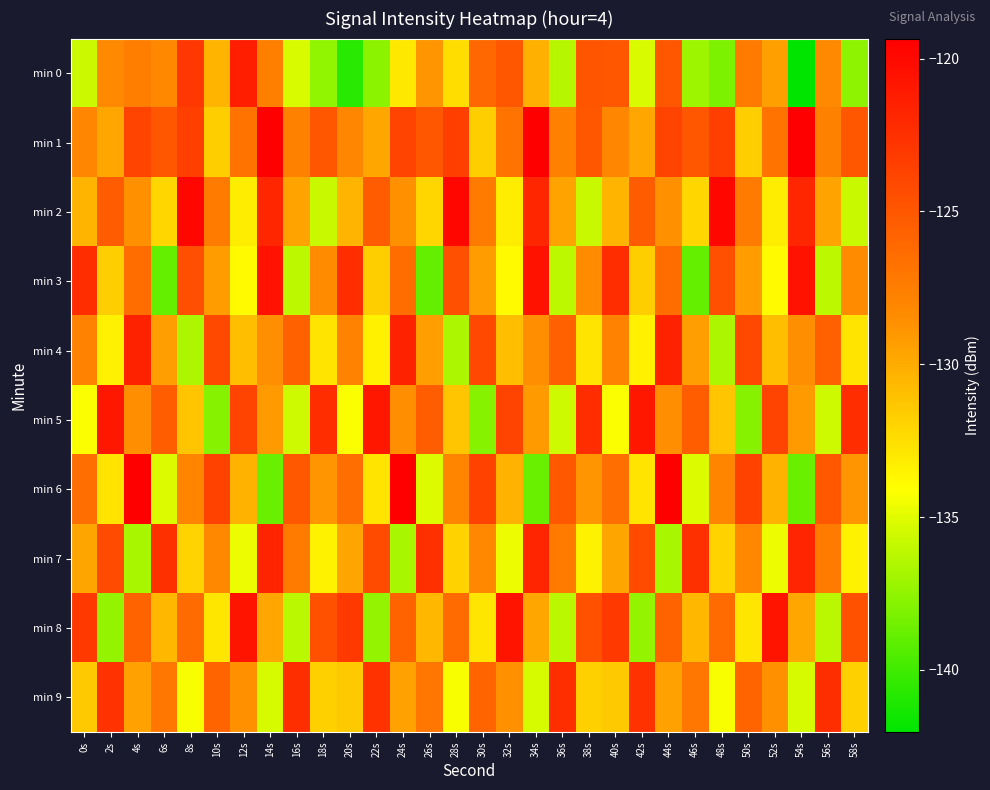

Reading left to right, transcribe all the data shown in this chart.

min 0: 0s=-135.7	2s=-128.3	4s=-127.6	6s=-128.1	8s=-122.9	10s=-130.4	12s=-121.4	14s=-127.6	16s=-135.3	18s=-137.5	20s=-140.7	22s=-137.7	24s=-132.9	26s=-128.8	28s=-132.4	30s=-126.1	32s=-125.0	34s=-130.2	36s=-136.3	38s=-124.9	40s=-124.9	42s=-135.2	44s=-125.0	46s=-137.1	48s=-138.1	50s=-127.4	52s=-129.4	54s=-142.0	56s=-128.3	58s=-137.5
min 1: 0s=-128.1	2s=-129.8	4s=-123.7	6s=-125.0	8s=-123.5	10s=-131.7	12s=-126.8	14s=-119.3	16s=-127.8	18s=-125.0	20s=-128.1	22s=-129.8	24s=-123.7	26s=-125.0	28s=-123.5	30s=-131.7	32s=-126.8	34s=-119.3	36s=-127.8	38s=-125.0	40s=-128.1	42s=-129.8	44s=-123.7	46s=-125.0	48s=-123.5	50s=-131.7	52s=-126.8	54s=-119.3	56s=-127.8	58s=-125.0
min 2: 0s=-130.5	2s=-125.3	4s=-128.7	6s=-132.1	8s=-119.8	10s=-127.4	12s=-133.2	14s=-121.9	16s=-129.6	18s=-135.8	20s=-130.5	22s=-125.3	24s=-128.7	26s=-132.1	28s=-119.8	30s=-127.4	32s=-133.2	34s=-121.9	36s=-129.6	38s=-135.8	40s=-130.5	42s=-125.3	44s=-128.7	46s=-132.1	48s=-119.8	50s=-127.4	52s=-133.2	54s=-121.9	56s=-129.6	58s=-135.8
min 3: 0s=-122.3	2s=-131.7	4s=-126.4	6s=-138.9	8s=-124.5	10s=-129.2	12s=-133.8	14s=-120.6	16s=-136.1	18s=-128.4	20s=-122.3	22s=-131.7	24s=-126.4	26s=-138.9	28s=-124.5	30s=-129.2	32s=-133.8	34s=-120.6	36s=-136.1	38s=-128.4	40s=-122.3	42s=-131.7	44s=-126.4	46s=-138.9	48s=-124.5	50s=-129.2	52s=-133.8	54s=-120.6	56s=-136.1	58s=-128.4
min 4: 0s=-127.8	2s=-133.4	4s=-121.6	6s=-129.3	8s=-136.7	10s=-124.1	12s=-130.9	14s=-128.5	16s=-125.7	18s=-132.8	20s=-127.8	22s=-133.4	24s=-121.6	26s=-129.3	28s=-136.7	30s=-124.1	32s=-130.9	34s=-128.5	36s=-125.7	38s=-132.8	40s=-127.8	42s=-133.4	44s=-121.6	46s=-129.3	48s=-136.7	50s=-124.1	52s=-130.9	54s=-128.5	56s=-125.7	58s=-132.8
min 5: 0s=-134.2	2s=-120.9	4s=-128.6	6s=-125.4	8s=-131.3	10s=-137.8	12s=-123.7	14s=-129.1	16s=-135.6	18s=-122.3	20s=-134.2	22s=-120.9	24s=-128.6	26s=-125.4	28s=-131.3	30s=-137.8	32s=-123.7	34s=-129.1	36s=-135.6	38s=-122.3	40s=-134.2	42s=-120.9	44s=-128.6	46s=-125.4	48s=-131.3	50s=-137.8	52s=-123.7	54s=-129.1	56s=-135.6	58s=-122.3
min 6: 0s=-126.5	2s=-132.8	4s=-119.4	6s=-135.2	8s=-127.9	10s=-123.6	12s=-130.4	14s=-138.7	16s=-125.1	18s=-128.9	20s=-126.5	22s=-132.8	24s=-119.4	26s=-135.2	28s=-127.9	30s=-123.6	32s=-130.4	34s=-138.7	36s=-125.1	38s=-128.9	40s=-126.5	42s=-132.8	44s=-119.4	46s=-135.2	48s=-127.9	50s=-123.6	52s=-130.4	54s=-138.7	56s=-125.1	58s=-128.9
min 7: 0s=-129.7	2s=-124.3	4s=-136.8	6s=-122.5	8s=-131.9	10s=-128.2	12s=-134.6	14s=-121.8	16s=-127.4	18s=-133.5	20s=-129.7	22s=-124.3	24s=-136.8	26s=-122.5	28s=-131.9	30s=-128.2	32s=-134.6	34s=-121.8	36s=-127.4	38s=-133.5	40s=-129.7	42s=-124.3	44s=-136.8	46s=-122.5	48s=-131.9	50s=-128.2	52s=-134.6	54s=-121.8	56s=-127.4	58s=-133.5
min 8: 0s=-123.1	2s=-137.4	4s=-125.8	6s=-130.6	8s=-126.3	10s=-132.9	12s=-120.7	14s=-129.8	16s=-136.2	18s=-124.6	20s=-123.1	22s=-137.4	24s=-125.8	26s=-130.6	28s=-126.3	30s=-132.9	32s=-120.7	34s=-129.8	36s=-136.2	38s=-124.6	40s=-123.1	42s=-137.4	44s=-125.8	46s=-130.6	48s=-126.3	50s=-132.9	52s=-120.7	54s=-129.8	56s=-136.2	58s=-124.6
min 9: 0s=-131.4	2s=-122.7	4s=-129.5	6s=-127.1	8s=-134.3	10s=-125.9	12s=-128.7	14s=-135.3	16s=-122.4	18s=-131.8	20s=-131.4	22s=-122.7	24s=-129.5	26s=-127.1	28s=-134.3	30s=-125.9	32s=-128.7	34s=-135.3	36s=-122.4	38s=-131.8	40s=-131.4	42s=-122.7	44s=-129.5	46s=-127.1	48s=-134.3	50s=-125.9	52s=-128.7	54s=-135.3	56s=-122.4	58s=-131.8